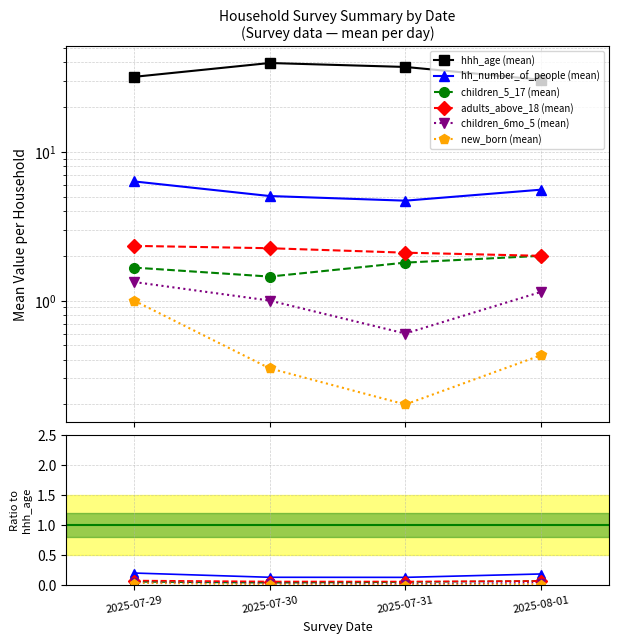

True or false: children_5_17 (mean) has more than 0 interior local peaks.

False